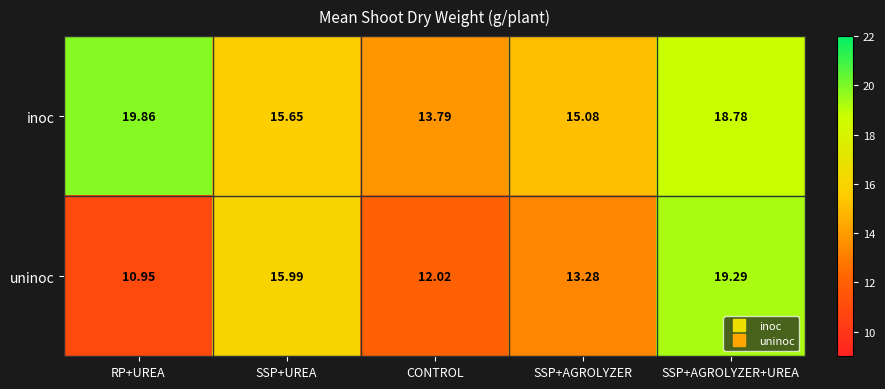

Where is uninoc nearest to the value 15?

SSP+UREA